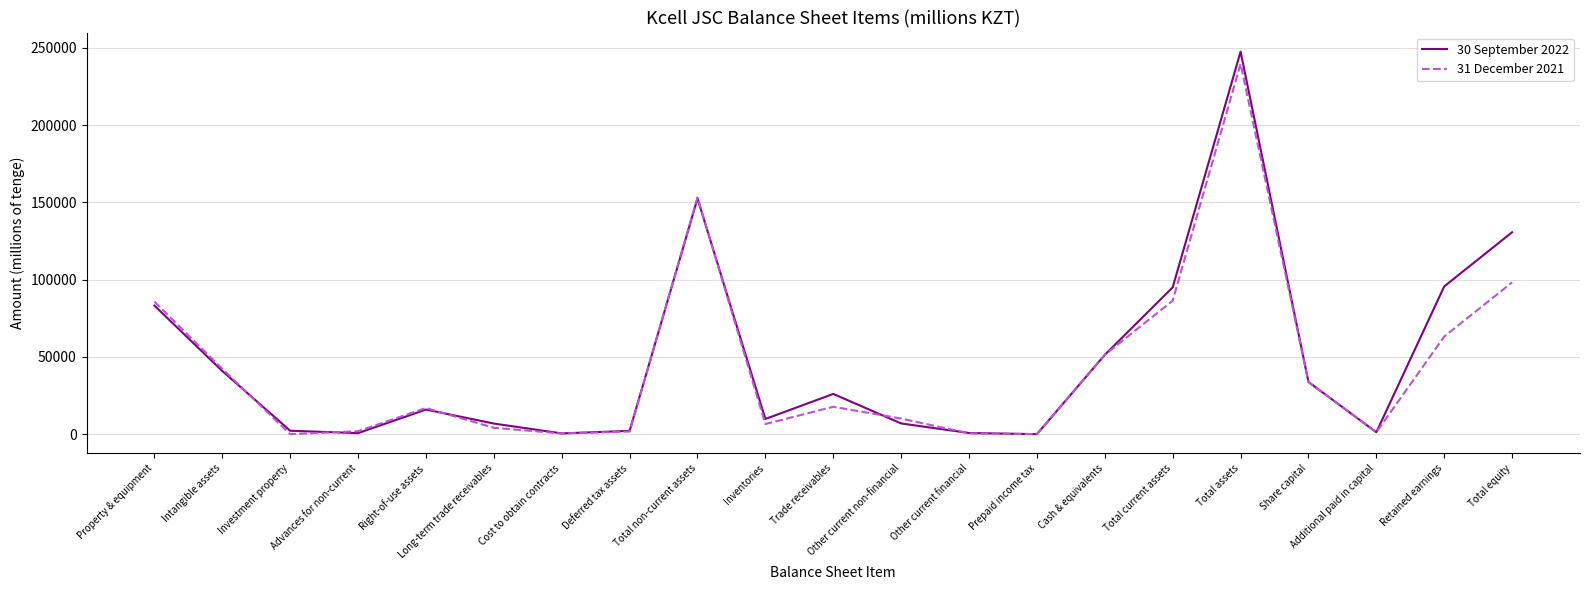

What is the sum of the 31 December 2021 values at Intangible assets and Property & equipment?

128089